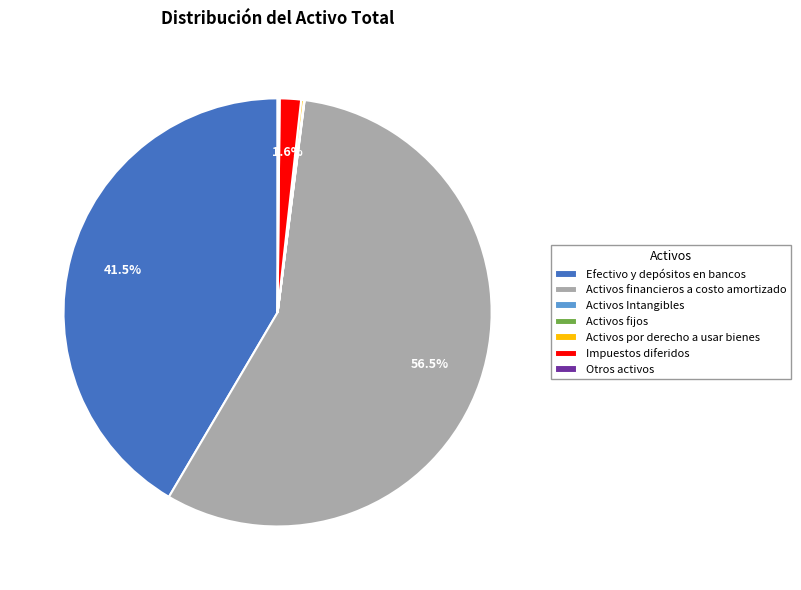

How much of the chart is everything except Impuestos diferidos?

98.4%